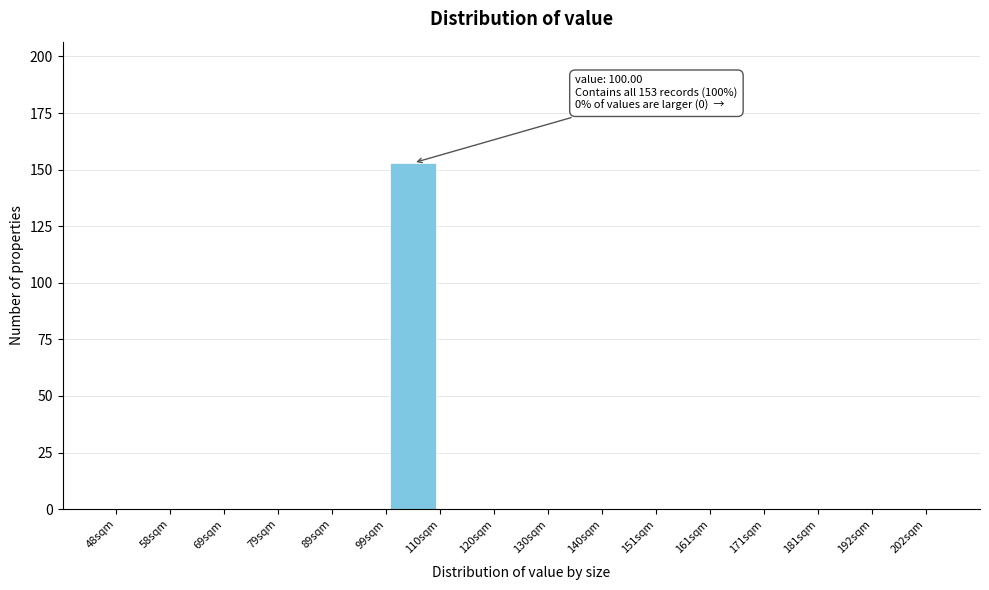

Over which range of the x-axis is the bar tallest?

100 to 110